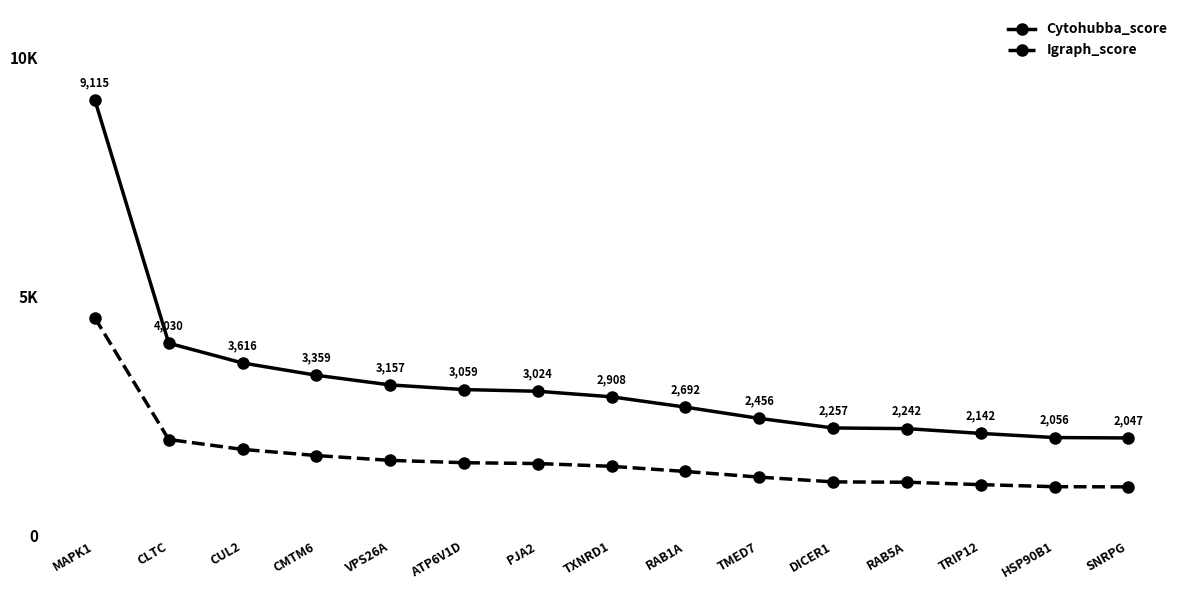

Reading right to left, list all the values displayed in this chart.

Cytohubba_score: SNRPG=2047.2	HSP90B1=2055.8	TRIP12=2142.1	RAB5A=2242.3	DICER1=2256.7	TMED7=2456.3	RAB1A=2692.0	TXNRD1=2907.7	PJA2=3024.0	ATP6V1D=3059.4	VPS26A=3156.6	CMTM6=3359.2	CUL2=3615.8	CLTC=4029.6	MAPK1=9115.1
Igraph_score: SNRPG=1023.6	HSP90B1=1027.9	TRIP12=1071.1	RAB5A=1121.1	DICER1=1128.3	TMED7=1228.1	RAB1A=1346.0	TXNRD1=1453.8	PJA2=1512.0	ATP6V1D=1529.7	VPS26A=1578.3	CMTM6=1679.6	CUL2=1807.9	CLTC=2014.8	MAPK1=4557.6